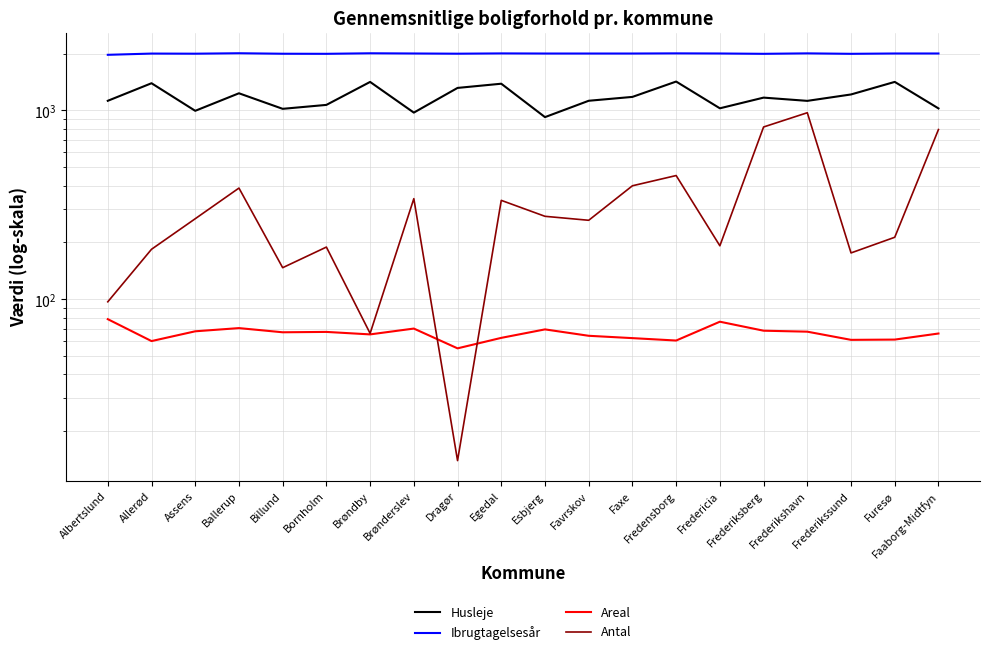

List the labels in order of Areal value, smallest first.

Dragør, Allerød, Fredensborg, Frederikssund, Furesø, Faxe, Egedal, Favrskov, Brøndby, Faaborg-Midtfyn, Billund, Bornholm, Frederikshavn, Assens, Frederiksberg, Esbjerg, Brønderslev, Ballerup, Fredericia, Albertslund